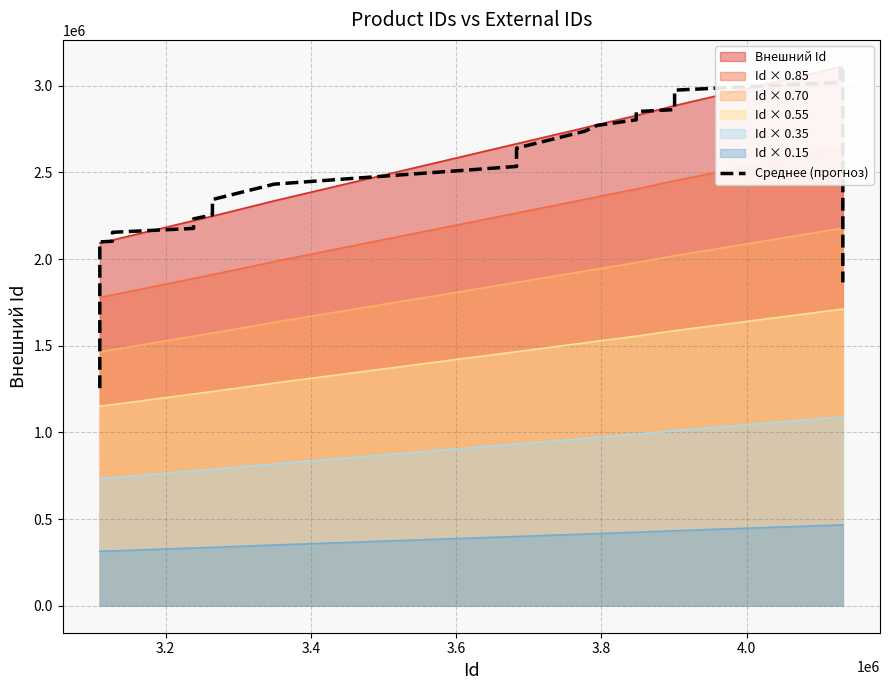

What is the maximum value shown in the chart?

3108546.6